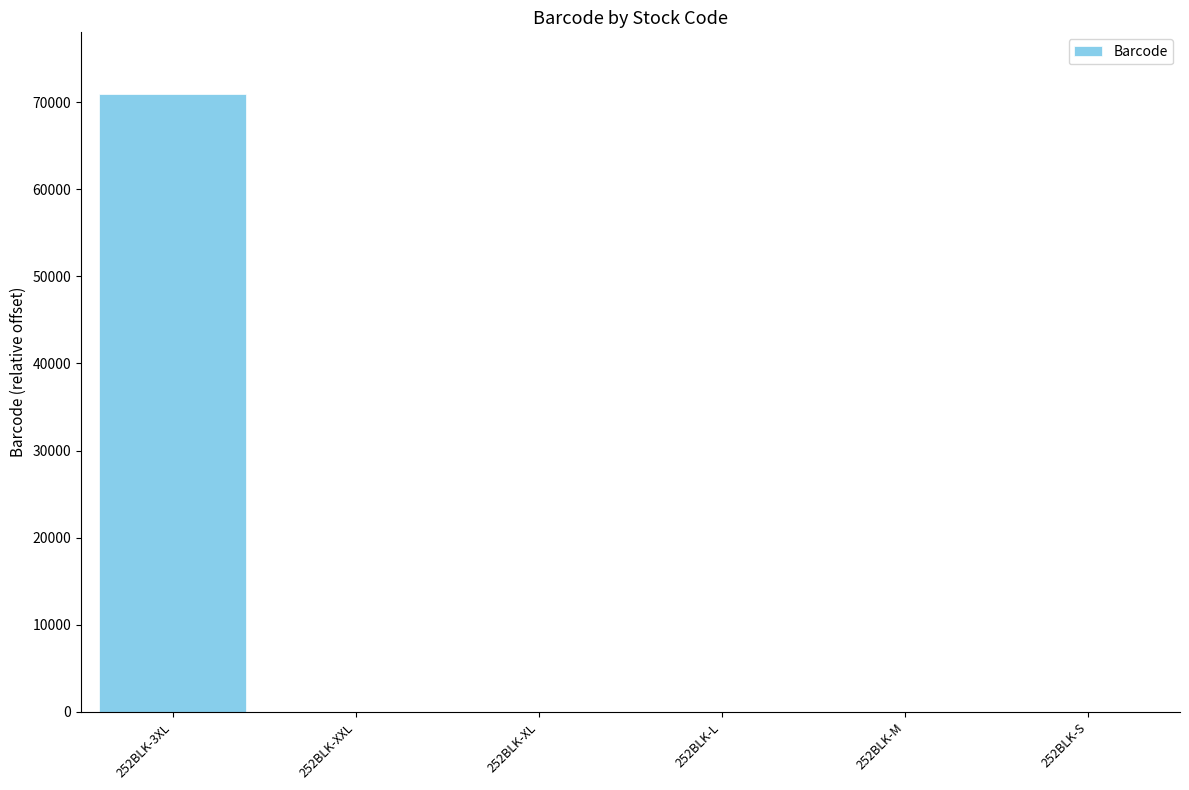

What is the sum of all values?

71012